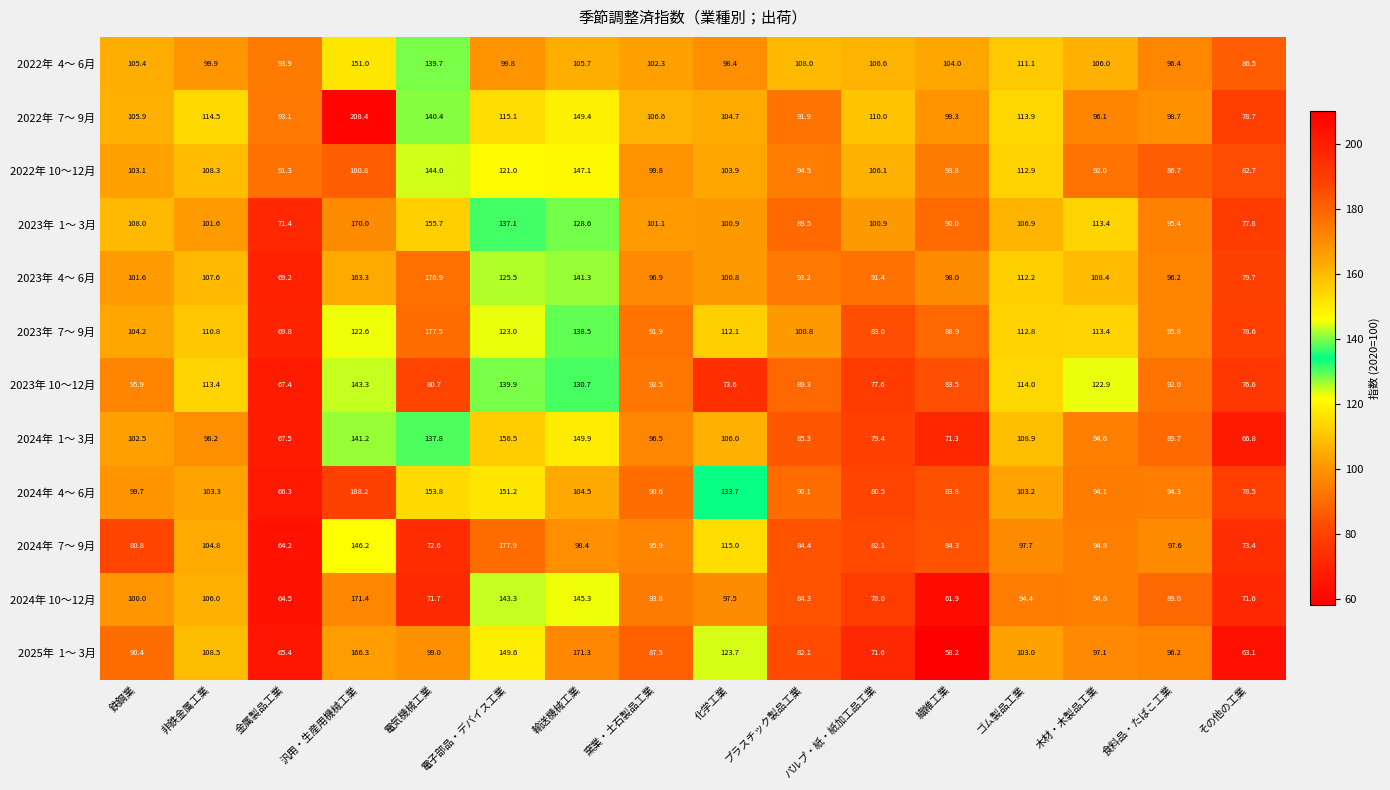

Where does the 2022年 10～12月 series first go above 103?

鉄鋼業